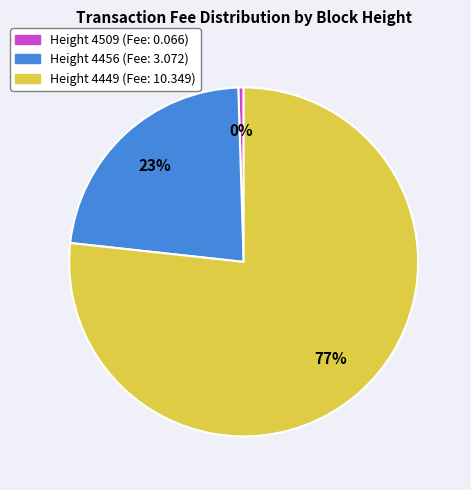

To the nearest percent, what is the average slice percentage?

33%